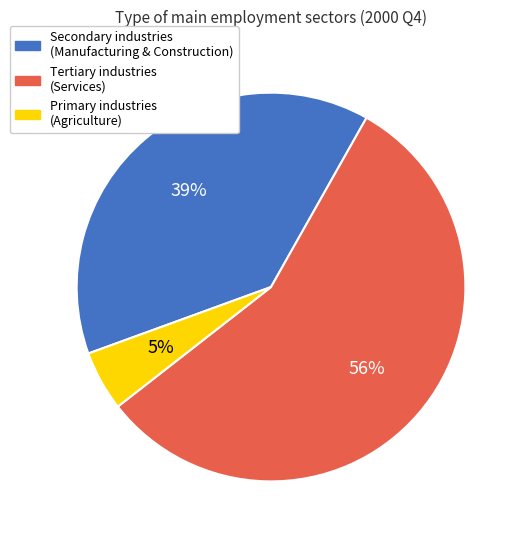

Is there any slice that represents more than half of the pie?

Yes